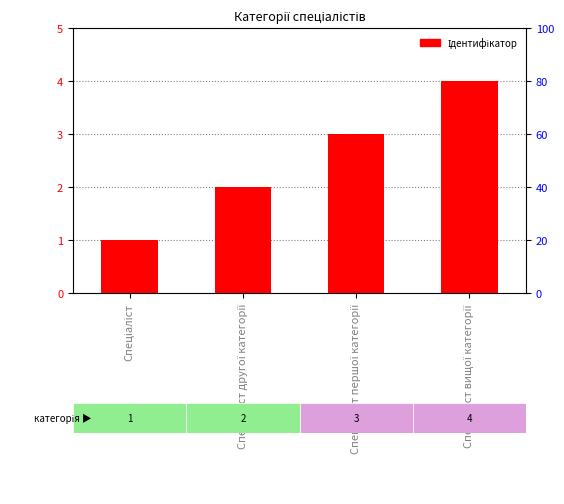

What is the difference between the maximum and minimum values?

3